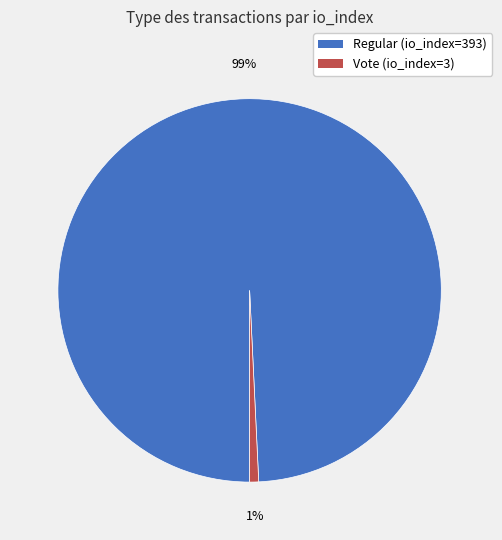

Is there a majority slice in this chart?

Yes